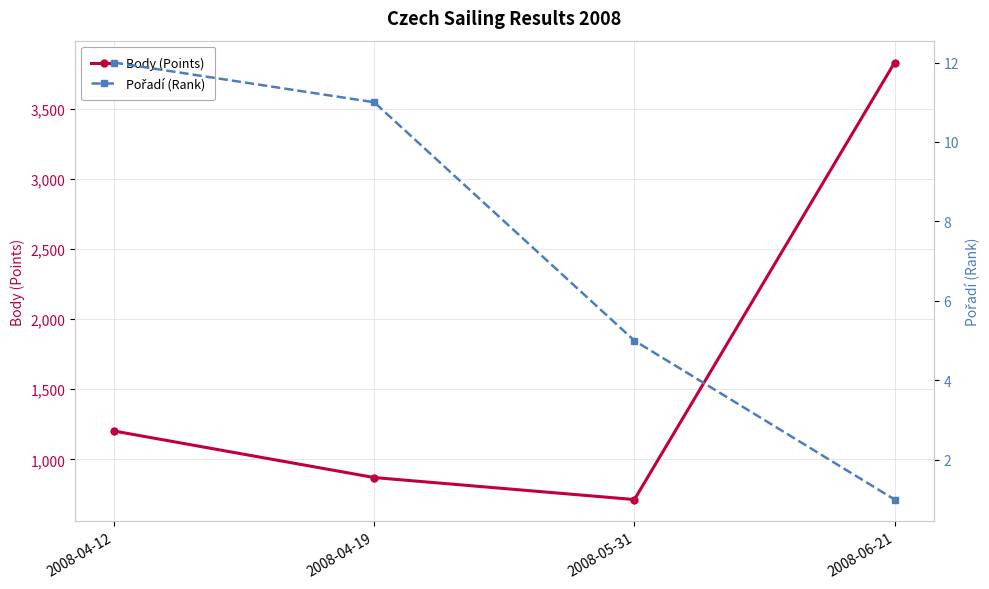

At which category does the chart reach its peak across all series?

2008-06-21